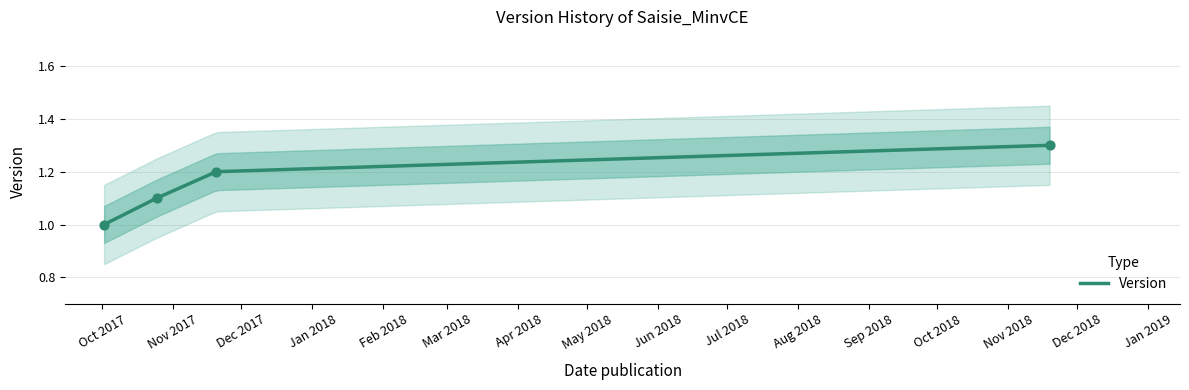

Between 2017-11-20 and 2017-10-25, which is larger?

2017-11-20